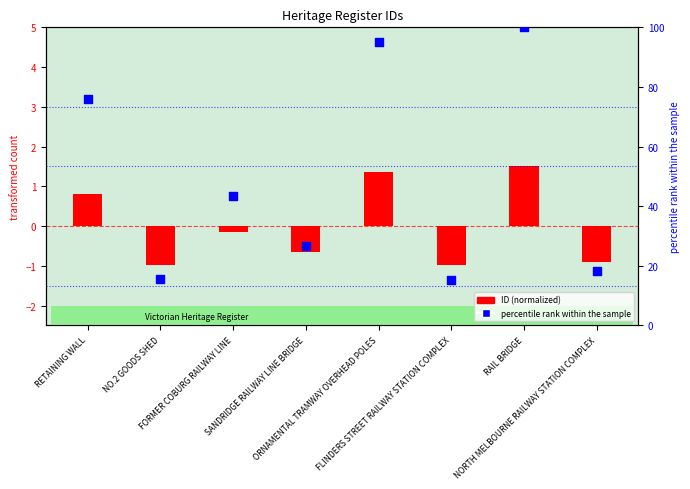

What are all the series names shown in the legend?

ID (normalized), percentile rank within the sample